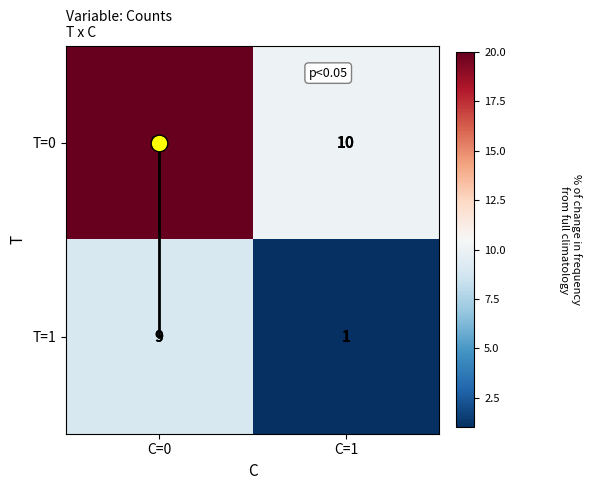

How many data points does each series have?

2